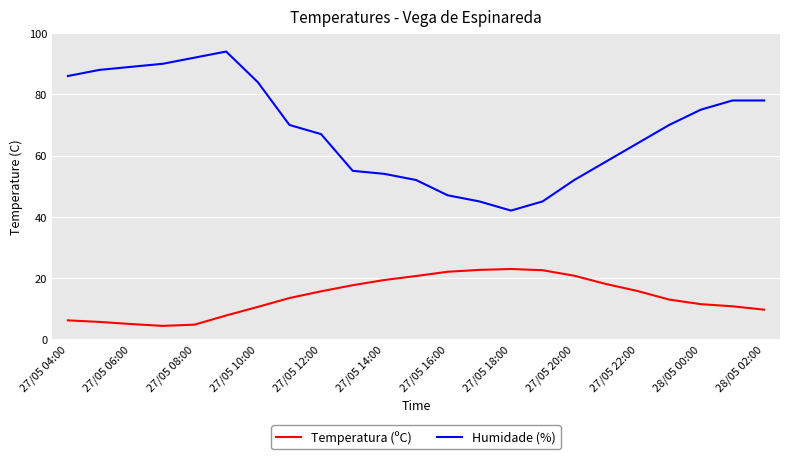

Rank the series by their average value, from lowest to highest.

Temperatura (ºC), Humidade (%)